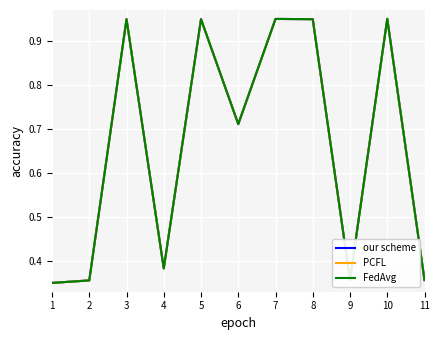

What is the difference between the PCFL values at 10 and 2?

0.6